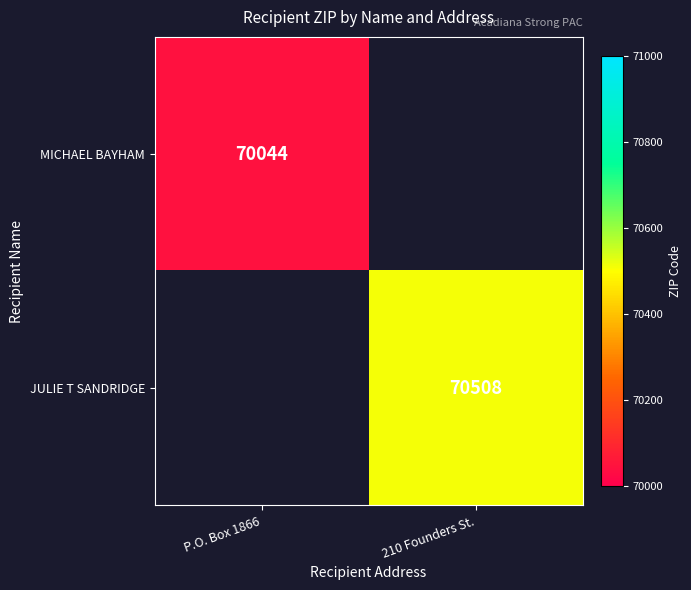

The value of JULIE T SANDRIDGE at 210 Founders St. is 70508. True or false?

True